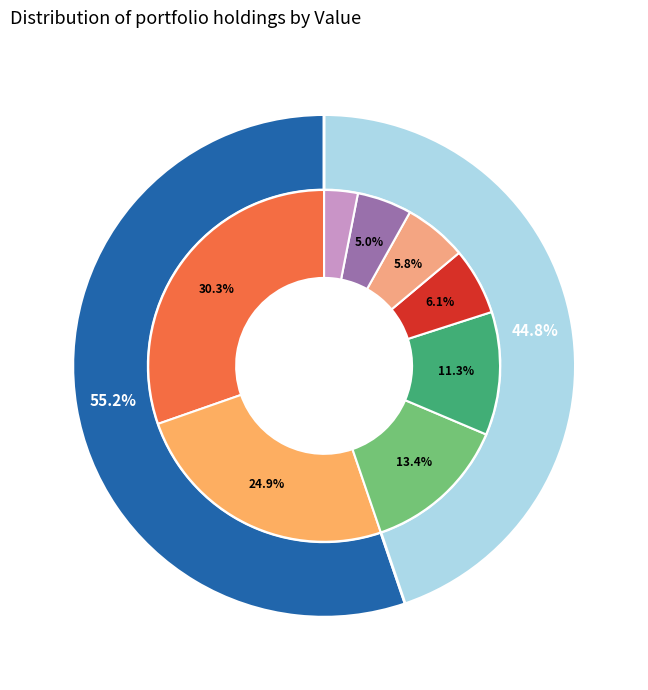

Is it true that DIAGEO PLC is 43% of the pie?

False